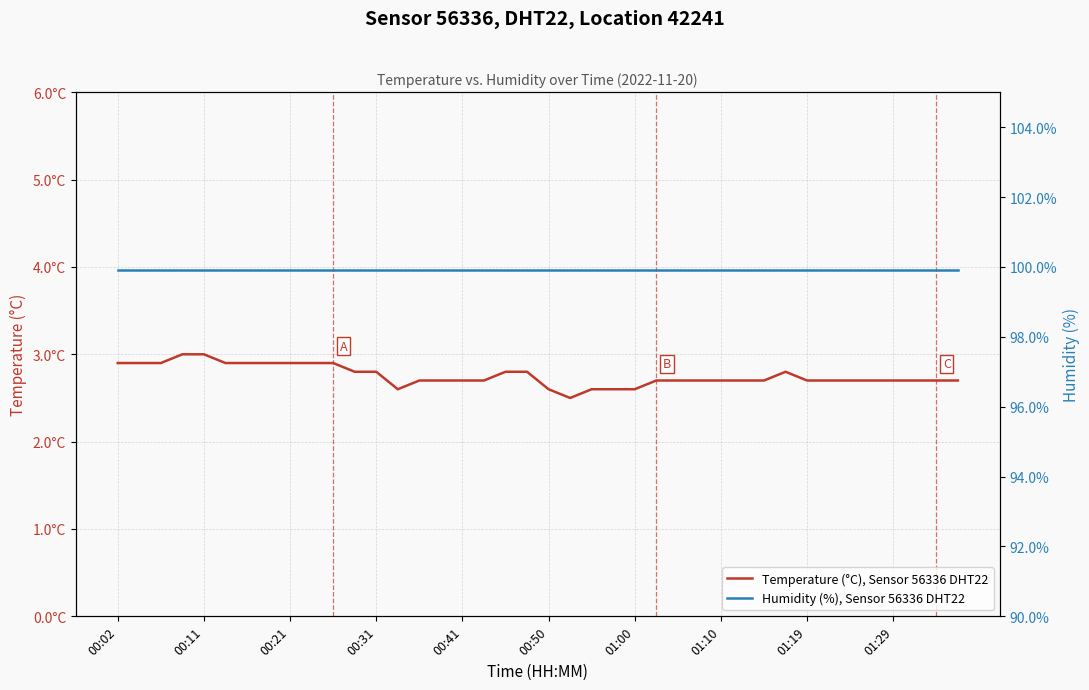

How many Temperature (°C), Sensor 56336 DHT22 values are between 2 and 3?

40